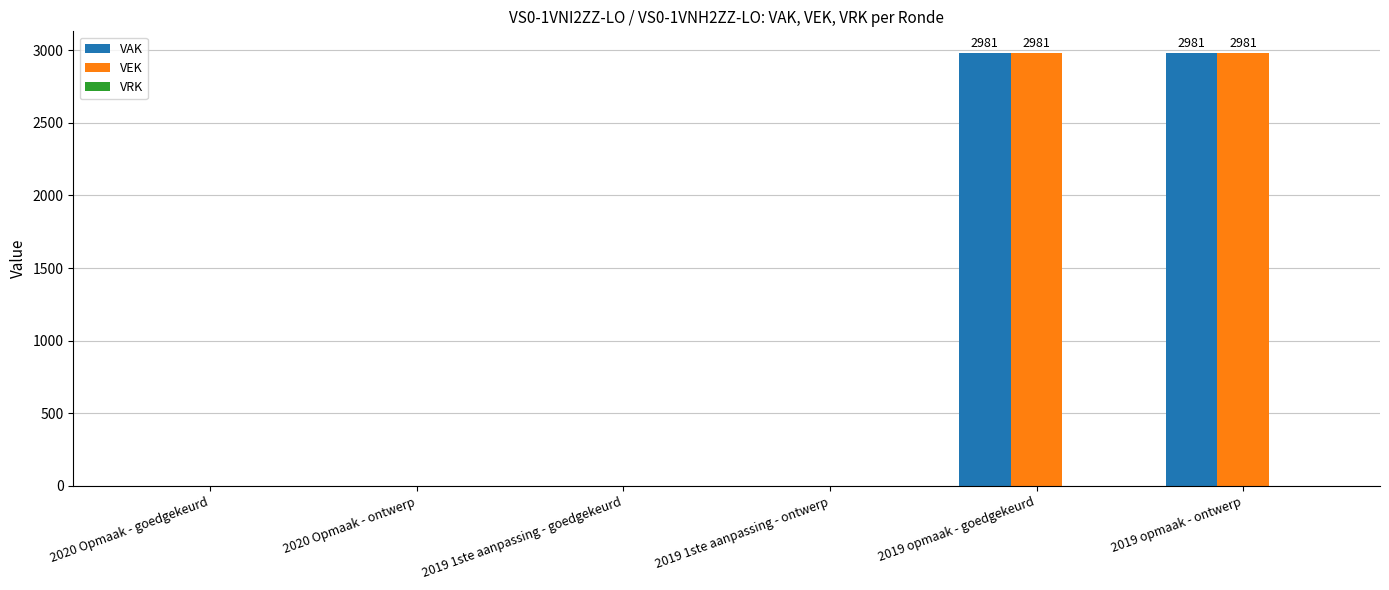

What is the total value across all series at 2019 opmaak - ontwerp?

5962